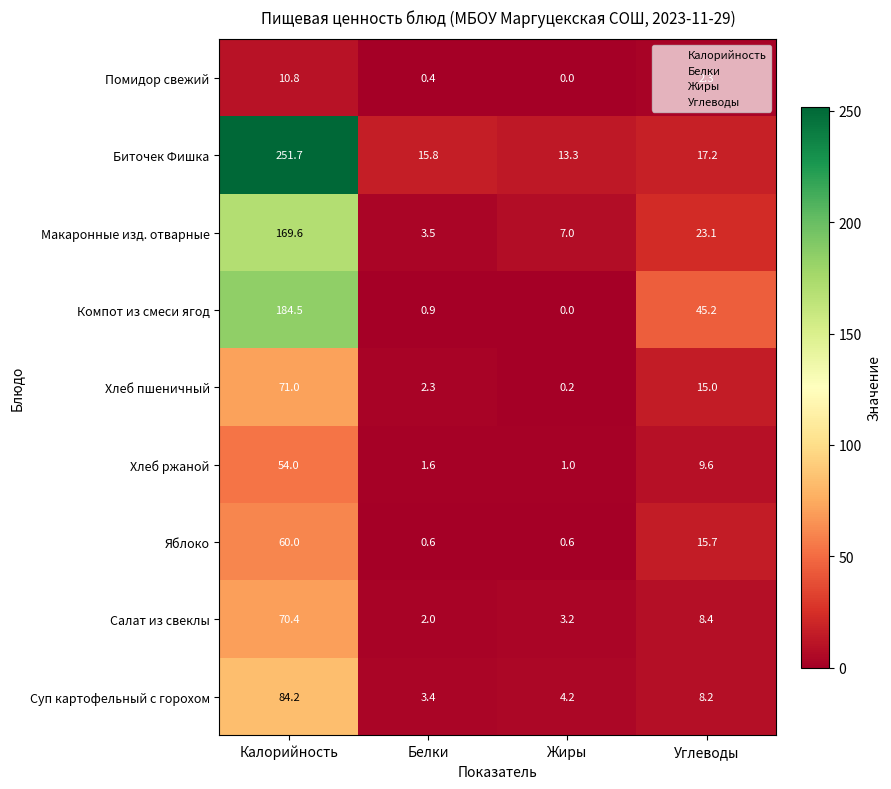

Which series has the widest spread of values?

Биточек Фишка